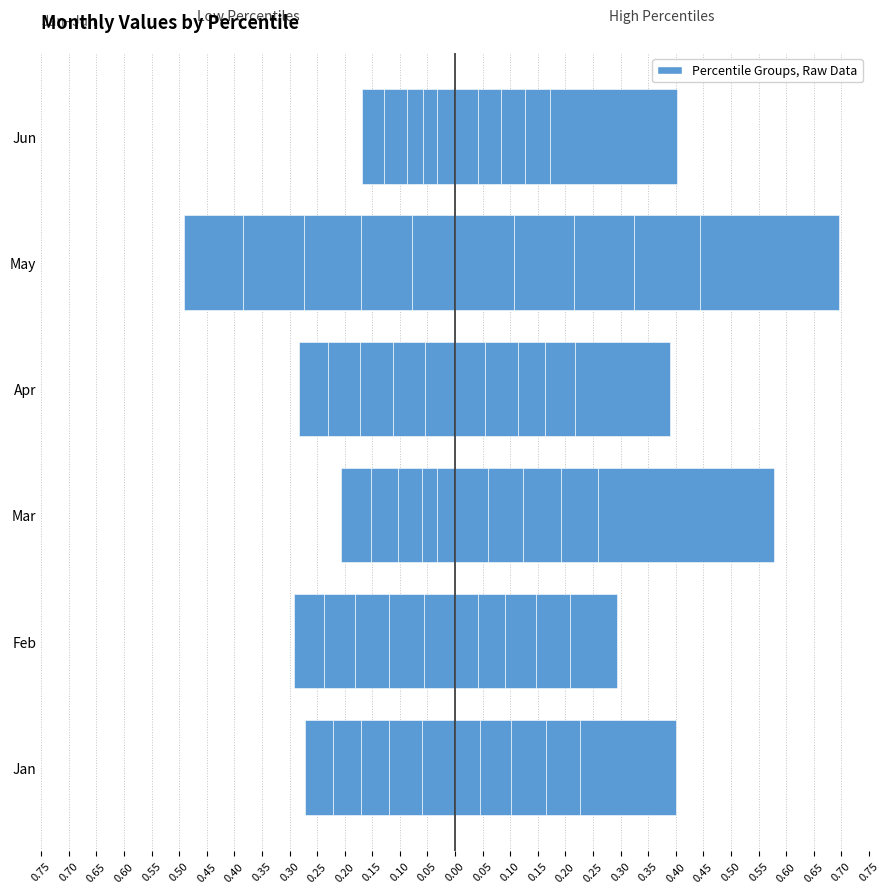

What is the average value of the pct55 series?

0.1